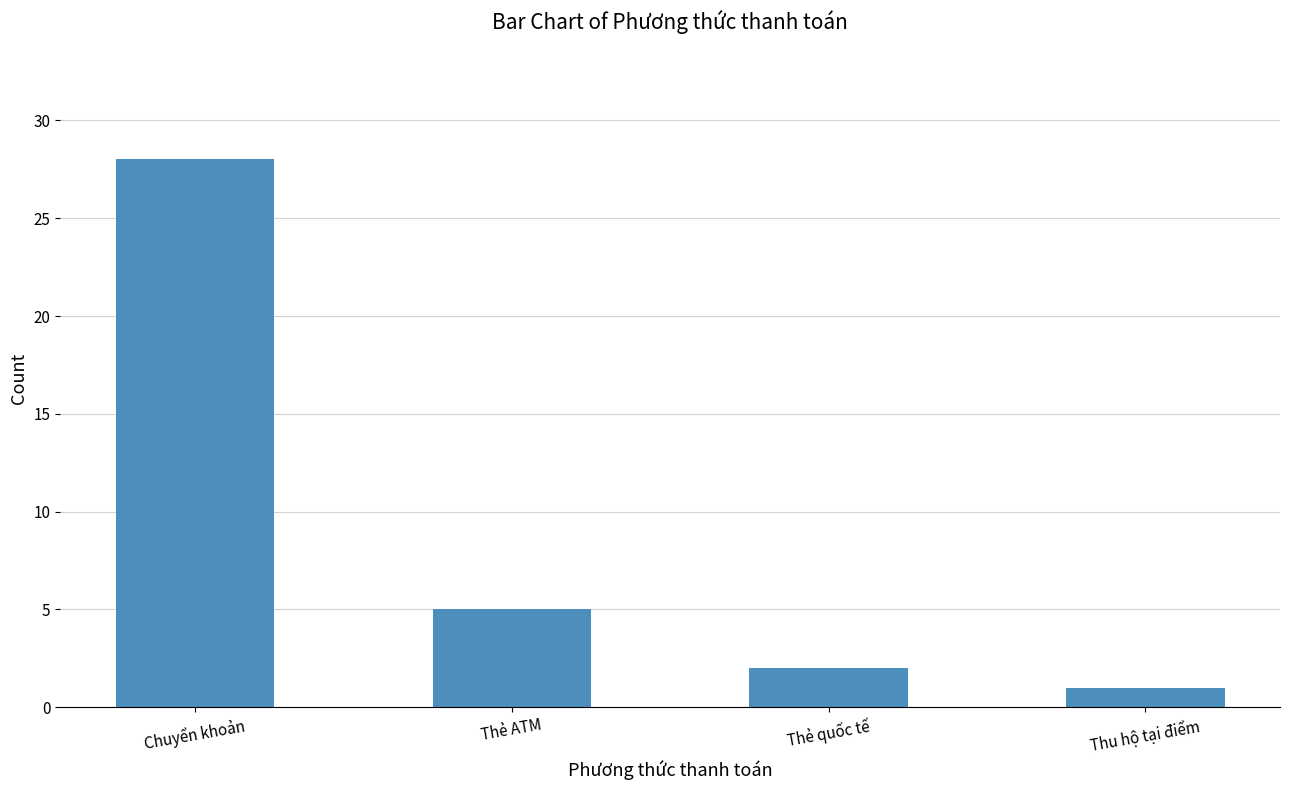

At which label does the data first exceed 5?

Chuyển khoản